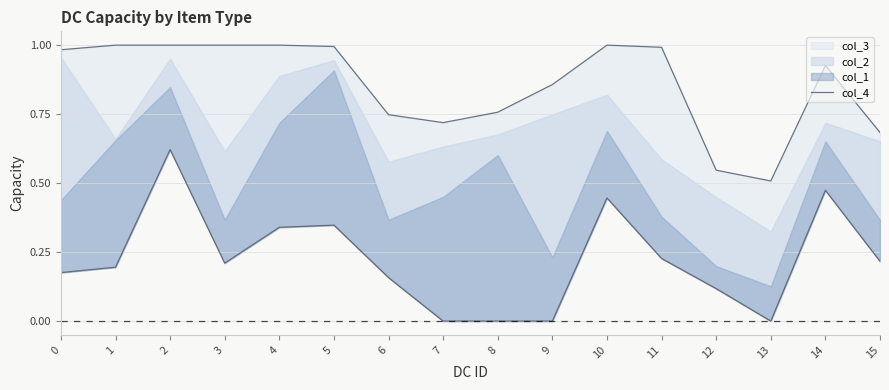

The chart shows a value of 0.3 at 5. True or false?

False